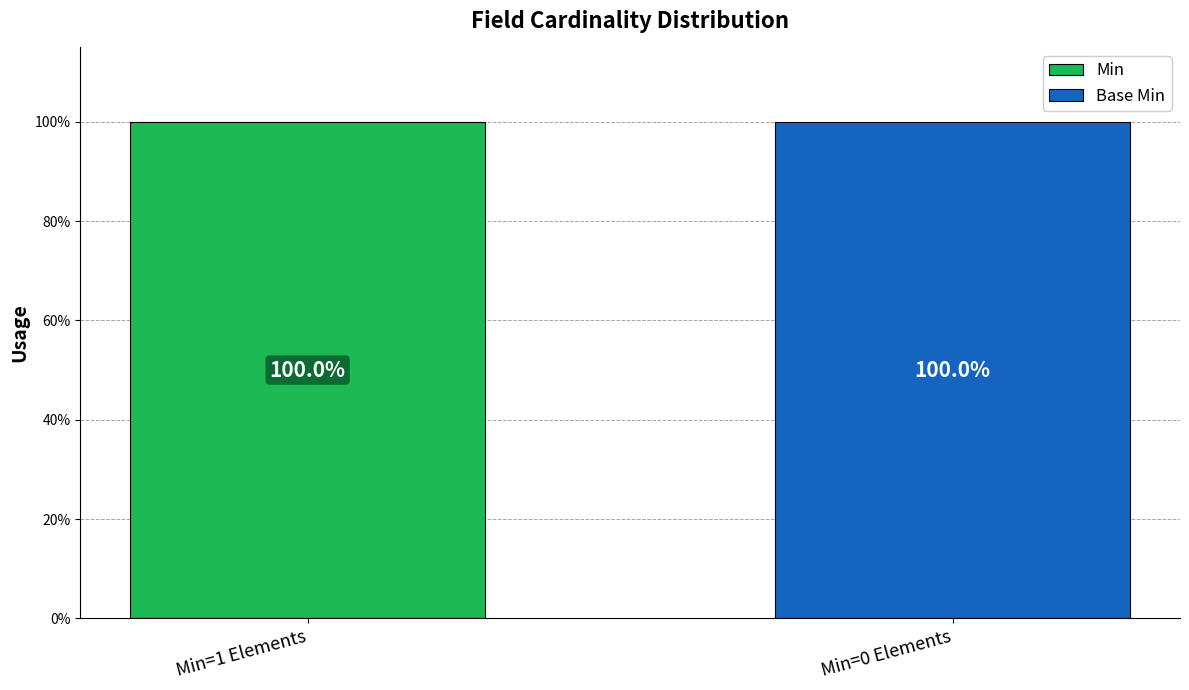

The value of Min at Min=1 Elements is 137. True or false?

False